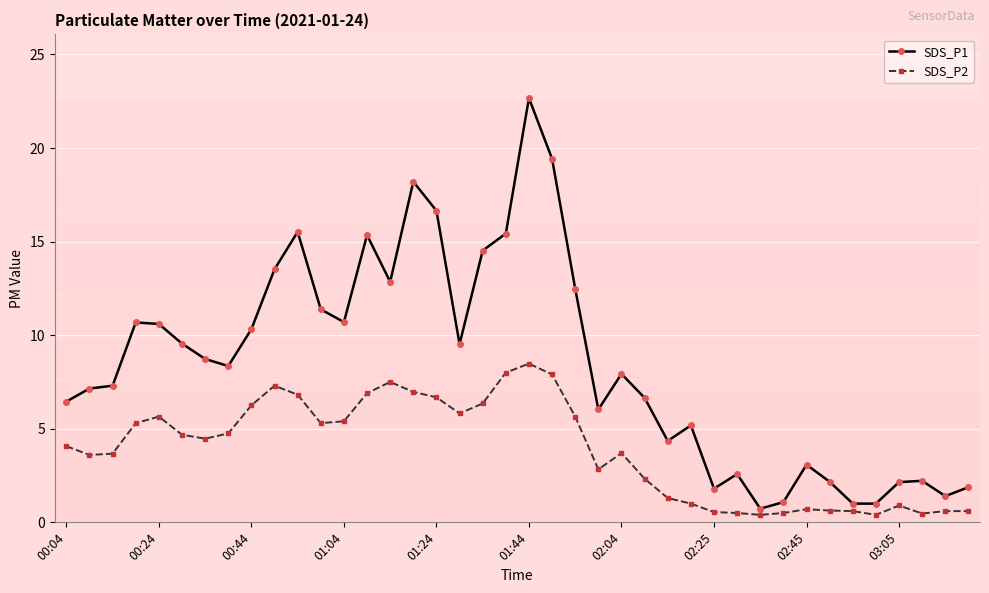

Rank the series by their maximum value, from highest to lowest.

SDS_P1, SDS_P2